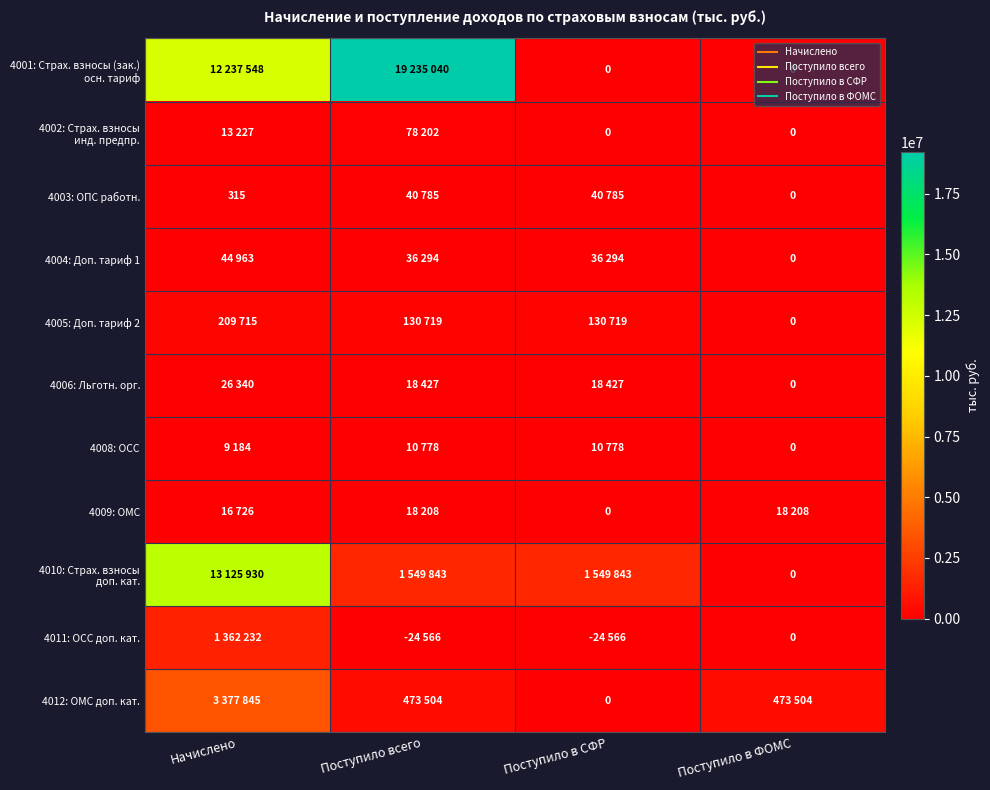

Count the number of categories in the chart.

4